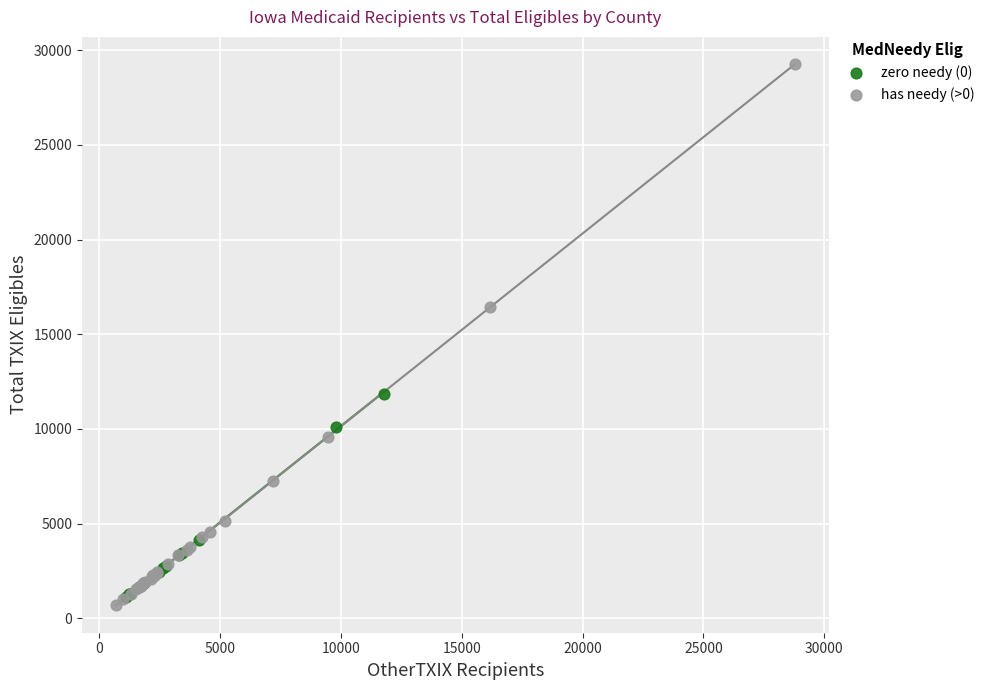

Which series has the largest Y range (max minus min)?

has needy (>0)